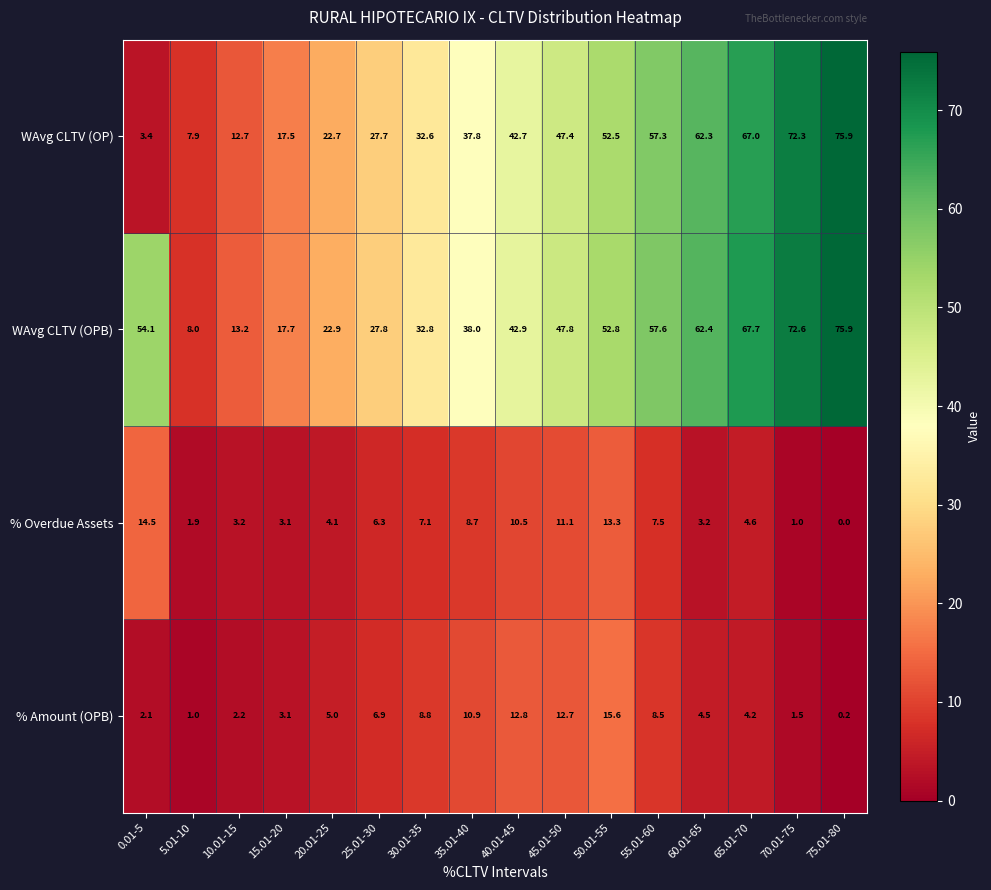

Between 30.01-35 and 45.01-50, which series saw the biggest shift?

WAvg CLTV (OPB)